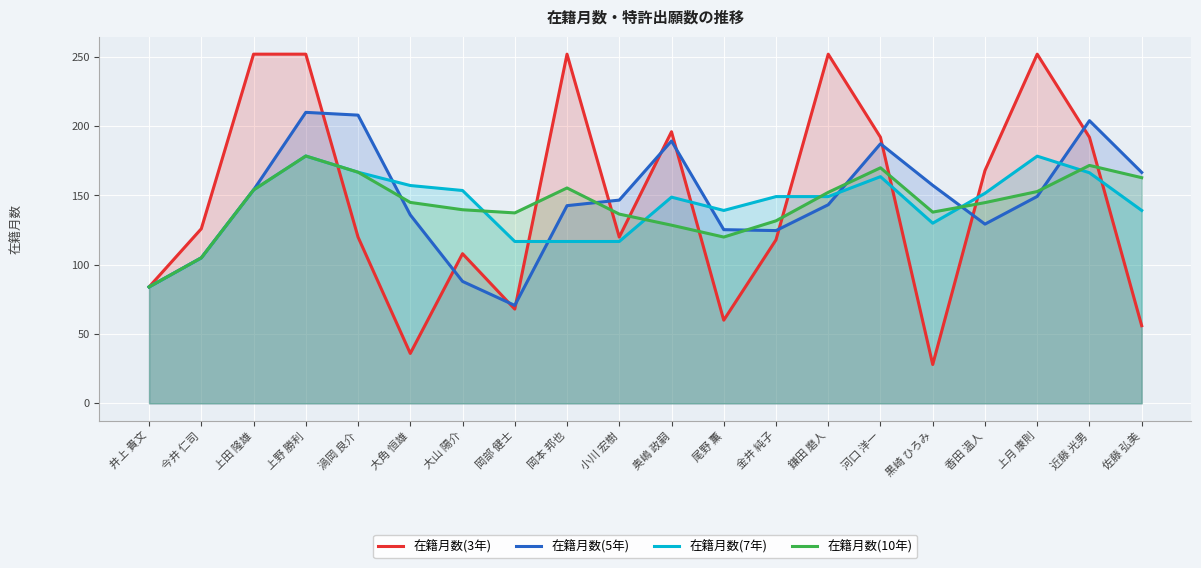

What is the difference between the second highest and minimum values in the 在籍月数(10年) series?

87.7